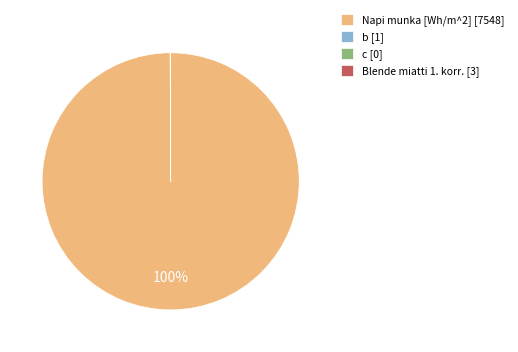

Is Napi munka [Wh/m^2] [7548] the majority of the pie?

Yes